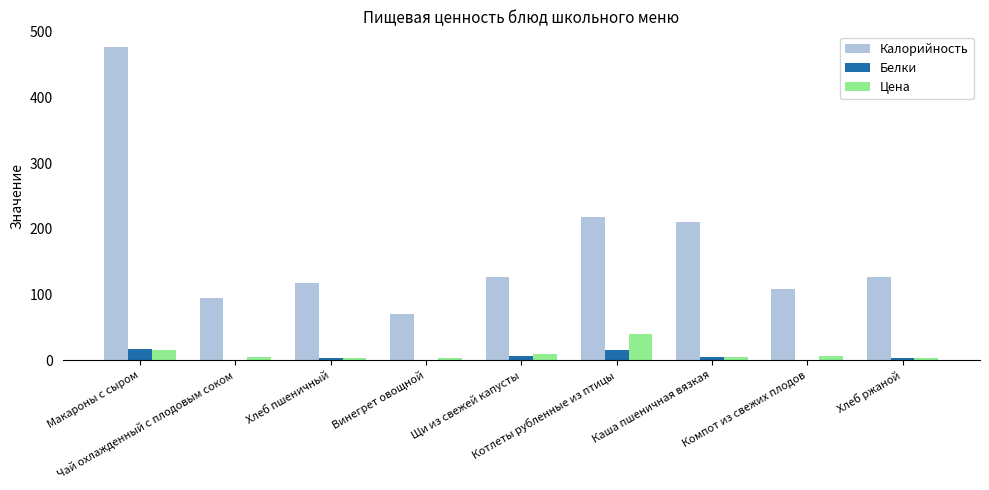

Is it true that Белки equals 2.8 at Хлеб ржаной?

True